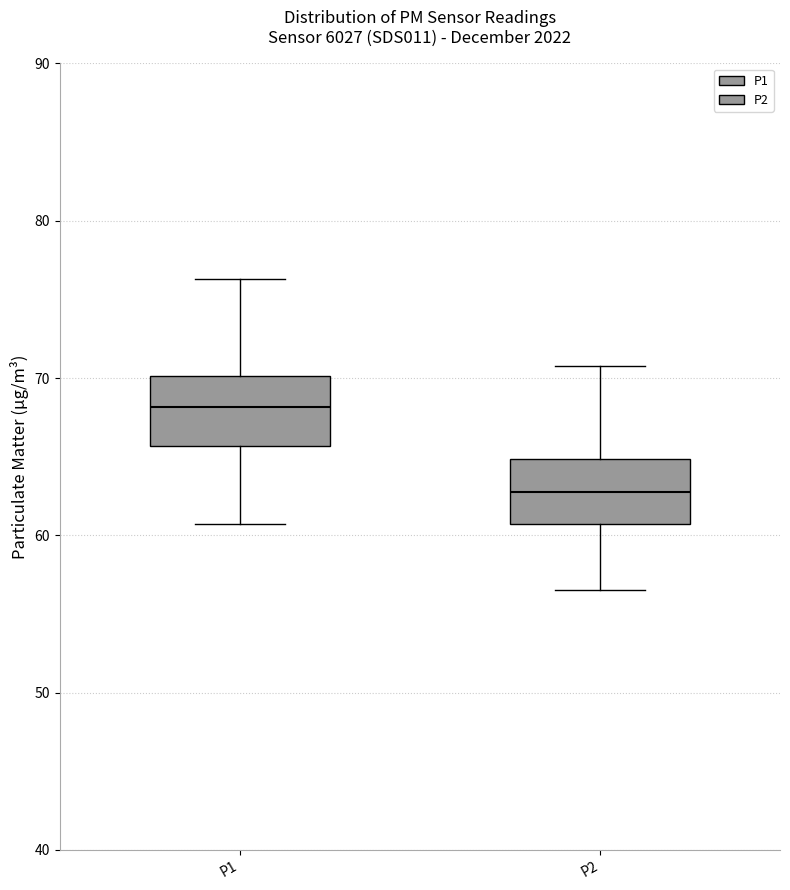

Where is the lower edge of the box for P2 on the y-axis? The values are not printed on the chart, so give them approximately, as read against the axis.

61